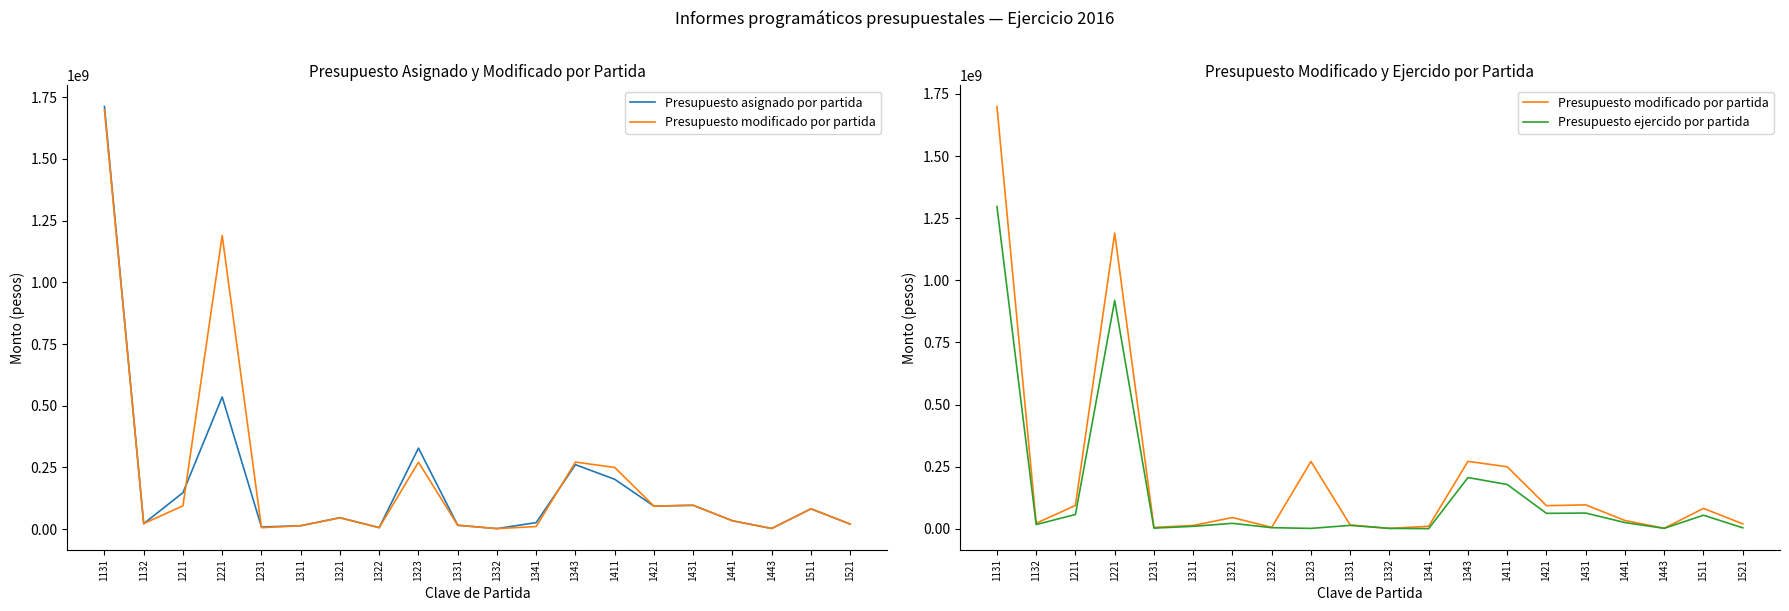

Between which two adjacent categories do Presupuesto ejercido por partida and Presupuesto asignado por partida first intersect?

1211 and 1221